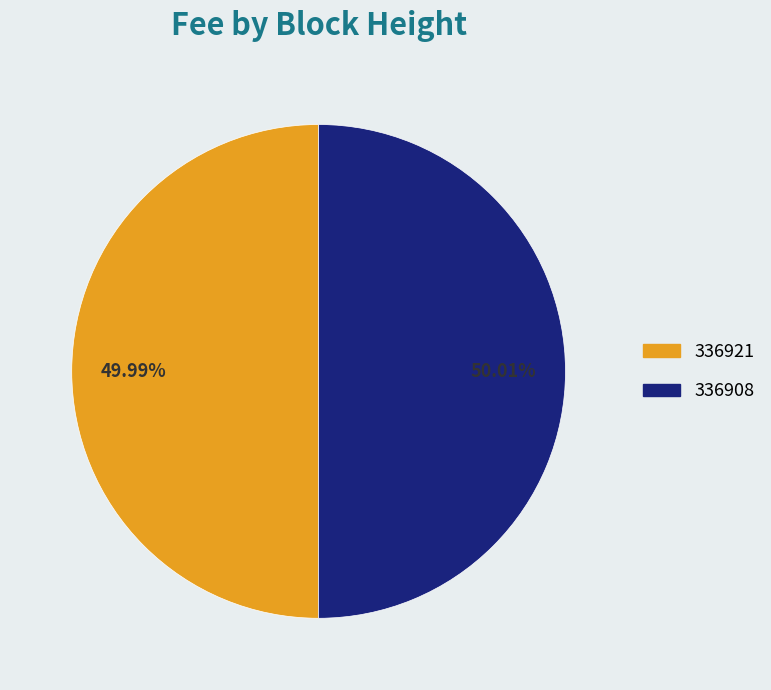

Is there any slice that represents more than half of the pie?

Yes